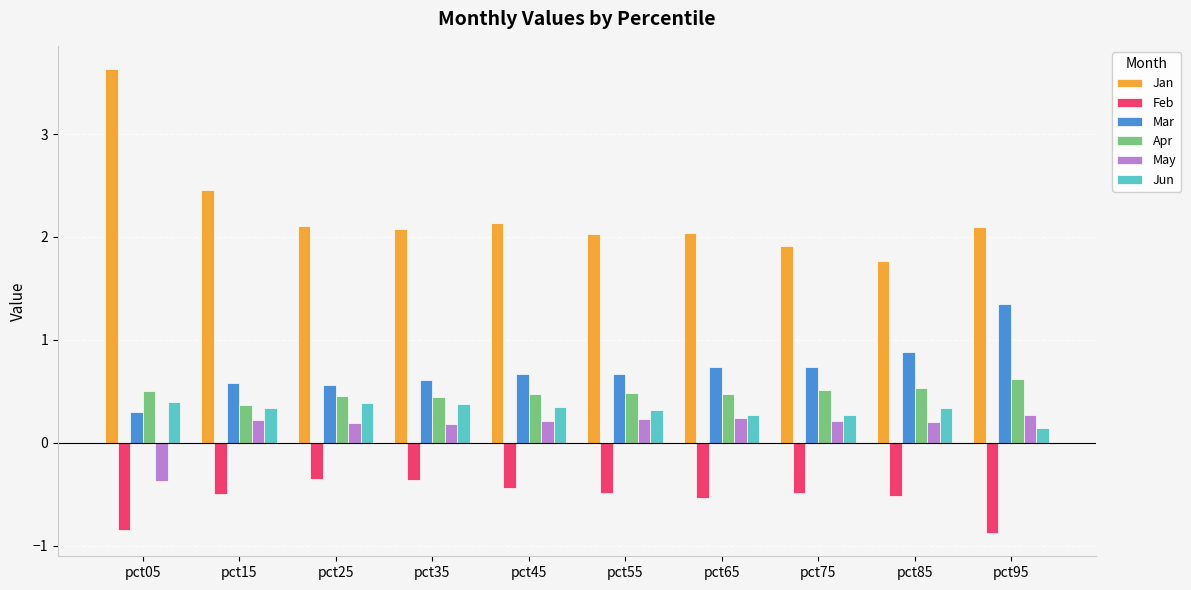

What is the approximate value of Jun at pct85?

0.3